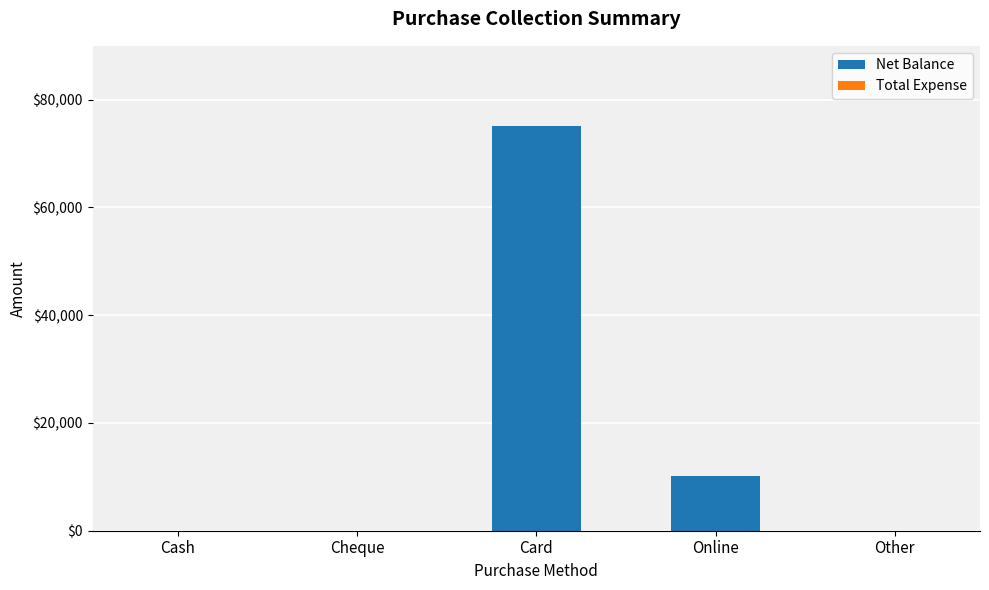

Is it true that the value at Cash is -45899?

False